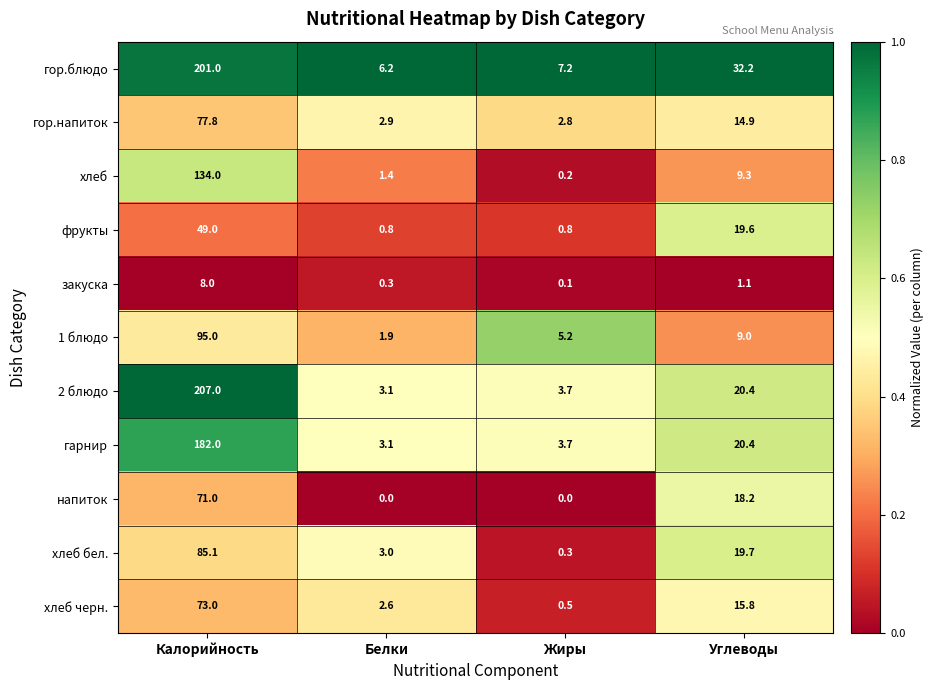

What is the maximum value shown in the chart?

207.0